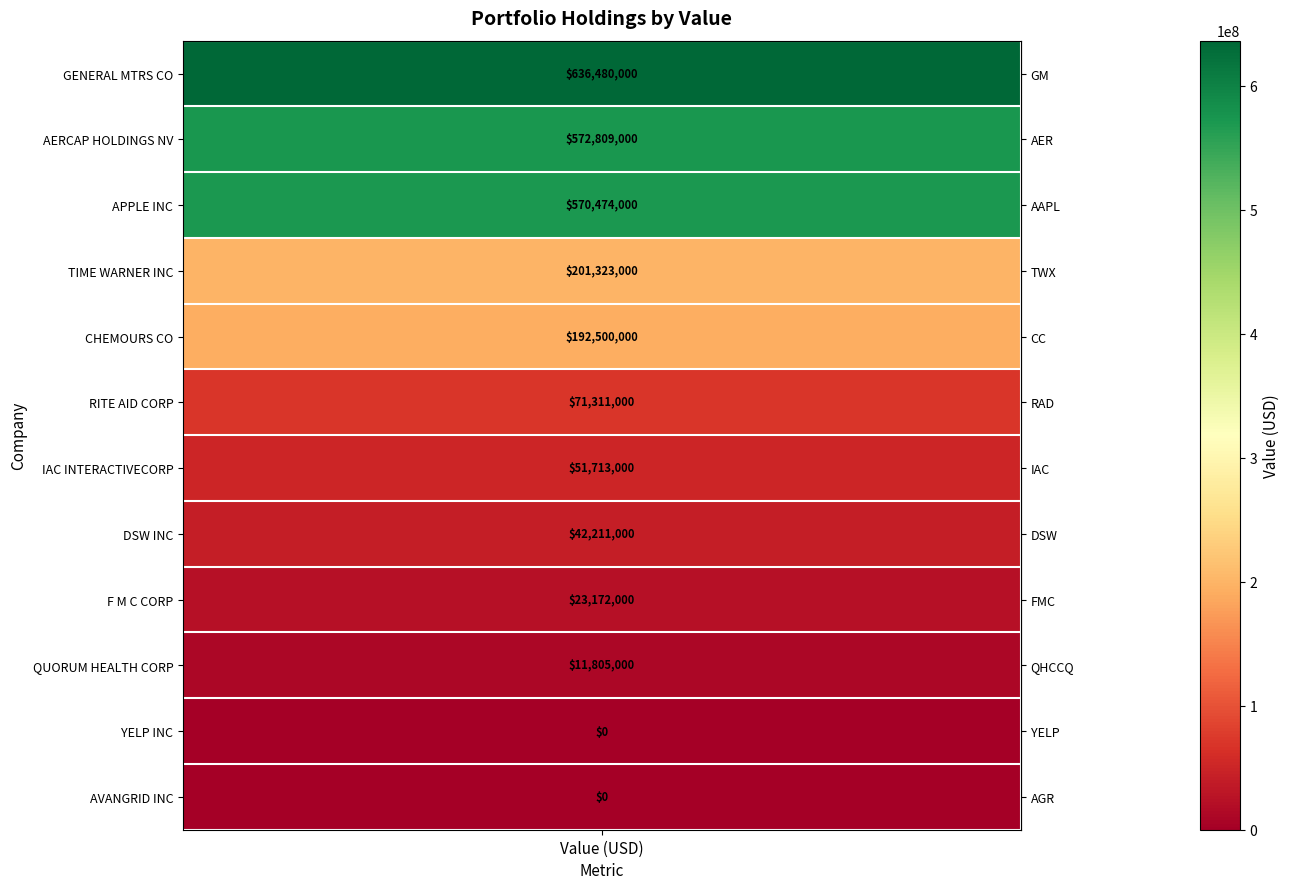

What is the total value across all series at 2?

570474000